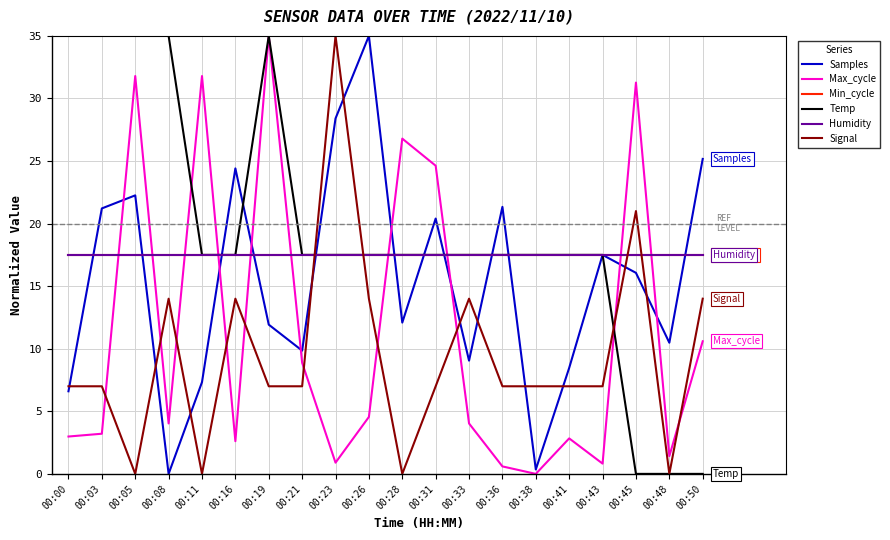

What is the difference between the second highest and minimum values in the Signal series?

21.0